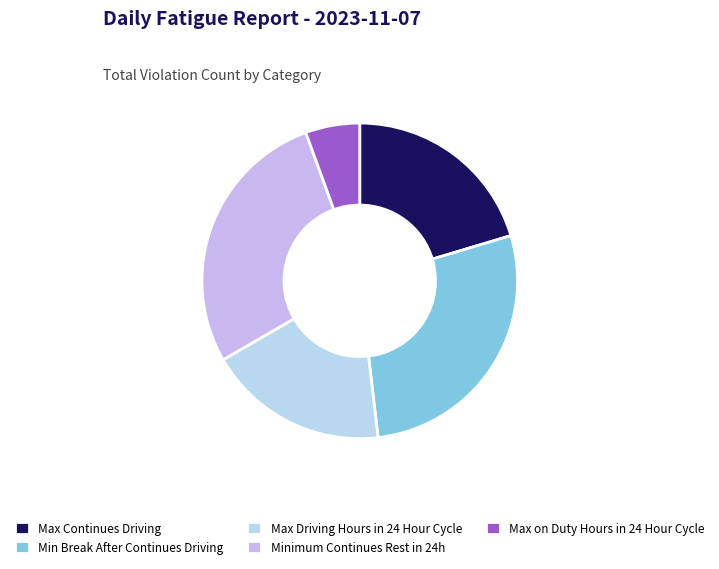

Do Max Driving Hours in 24 Hour Cycle and Max Continues Driving together represent more than half of the pie?

No